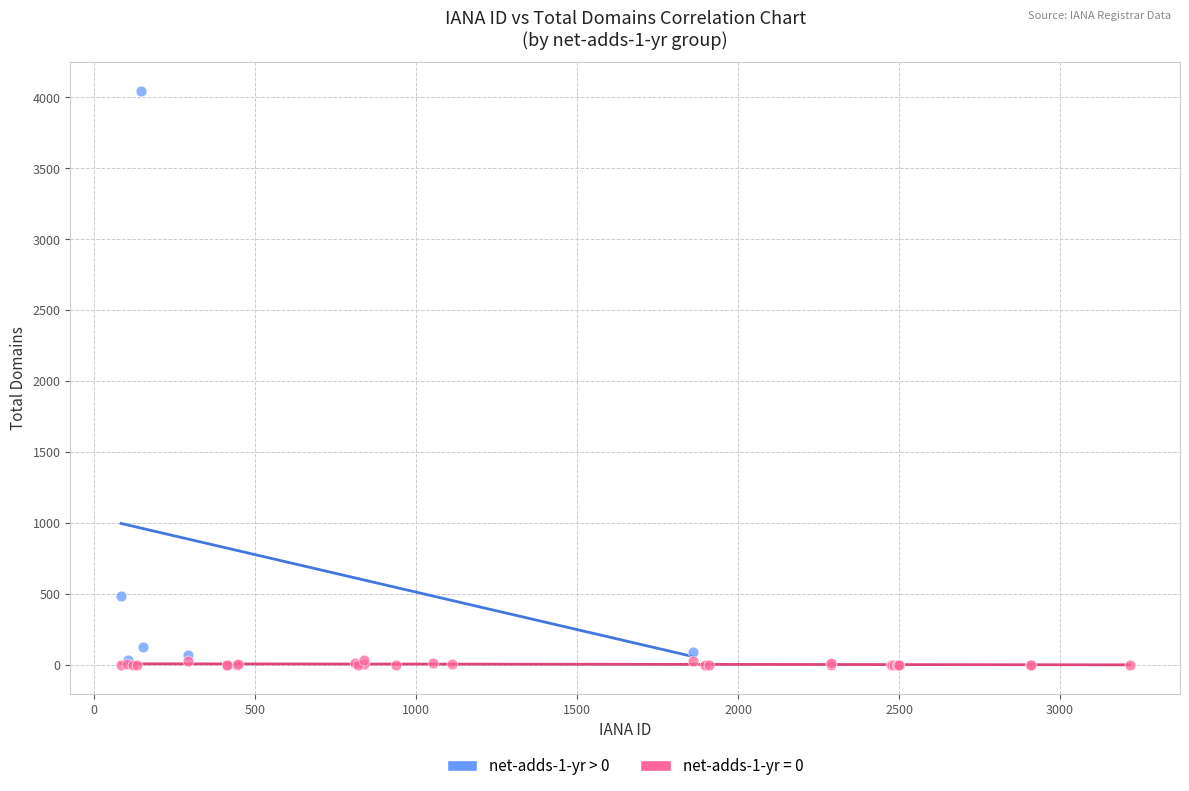

Which series reaches the maximum Y coordinate?

net-adds-1-yr > 0